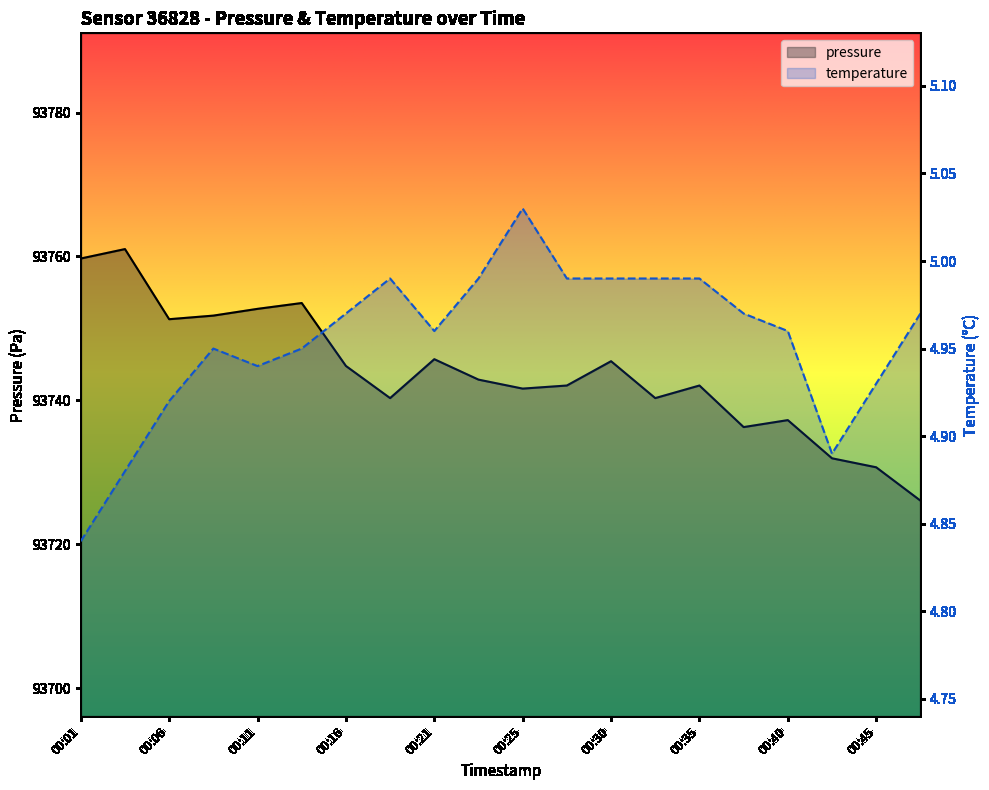

Is it true that pressure equals 156235.8 at 00:21?

False